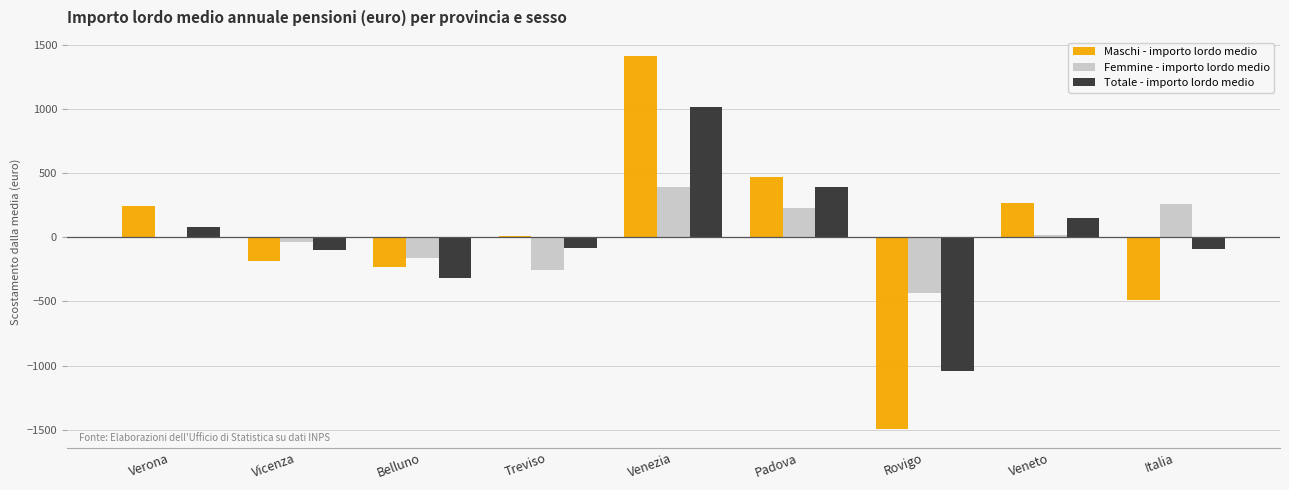

Which series changed the most between Rovigo and Italia?

Maschi - importo lordo medio